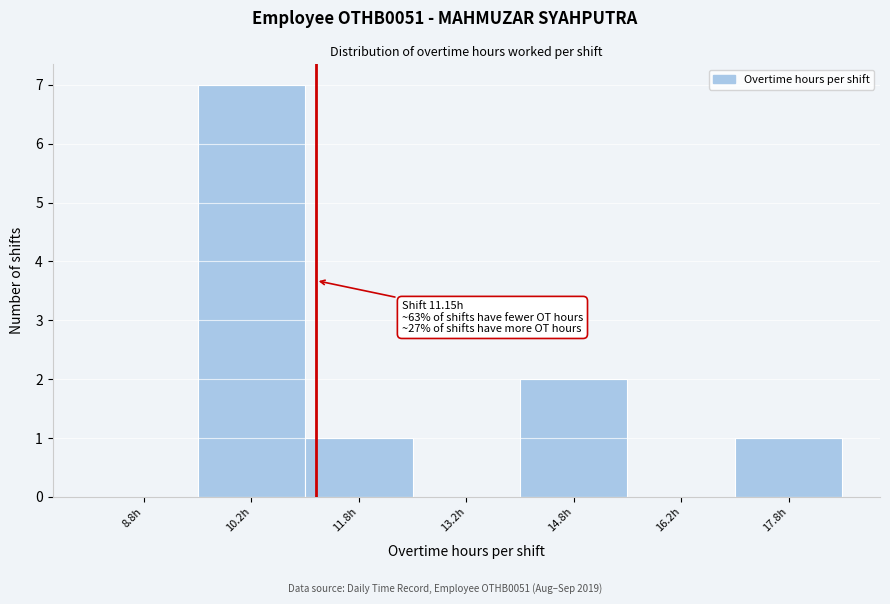

Over which range of the x-axis is the bar tallest?

9.5 to 11.0